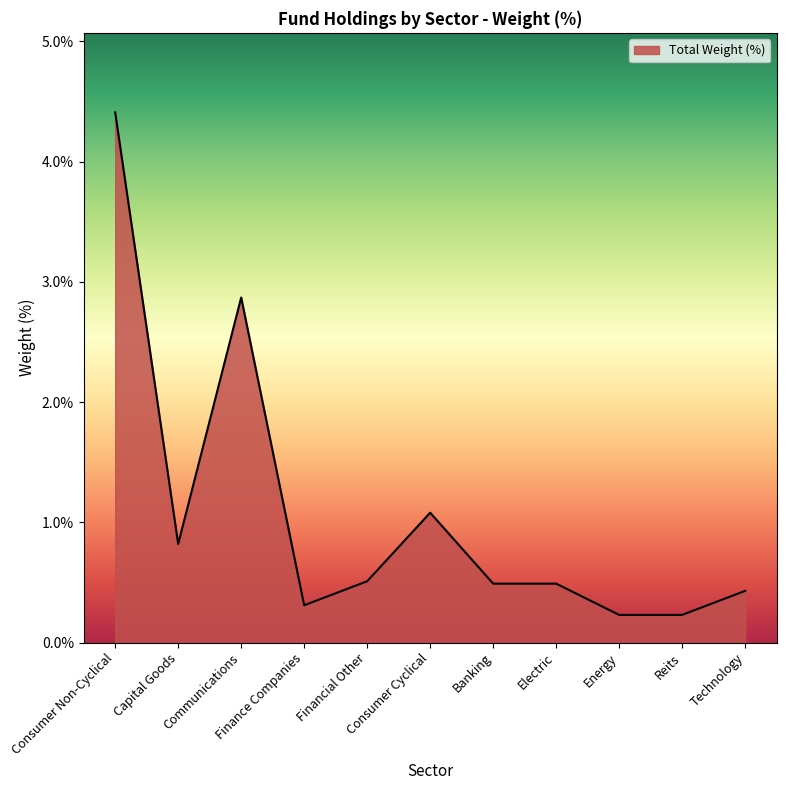

What is the sum of all values?

11.9